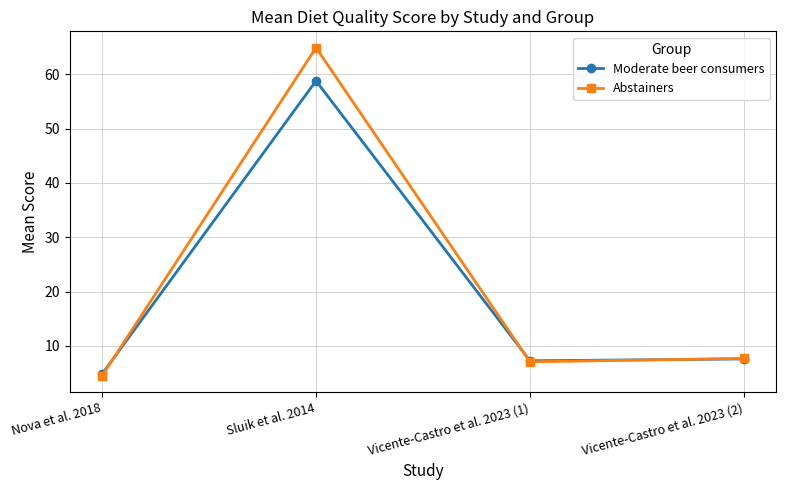

Rank the series by their maximum value, from highest to lowest.

Abstainers, Moderate beer consumers